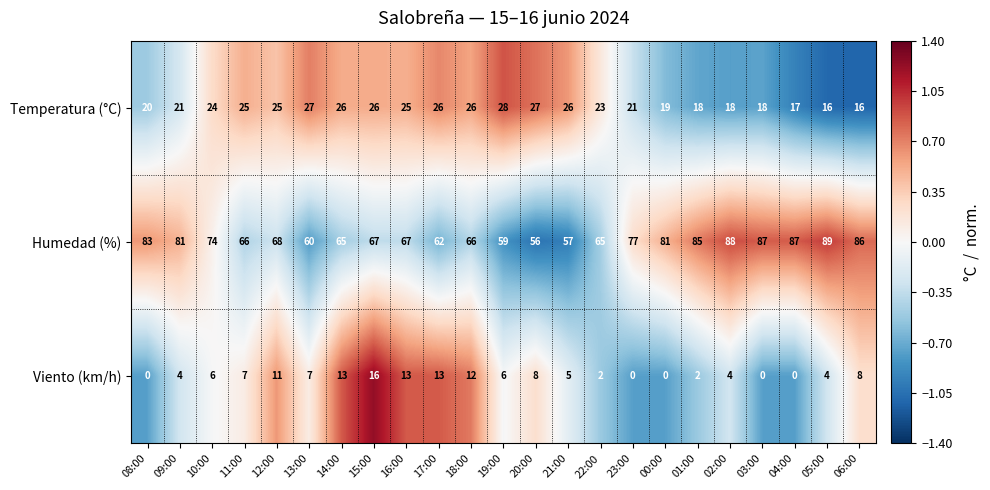

The value of Humedad (%) at 09:00 is 20. True or false?

False